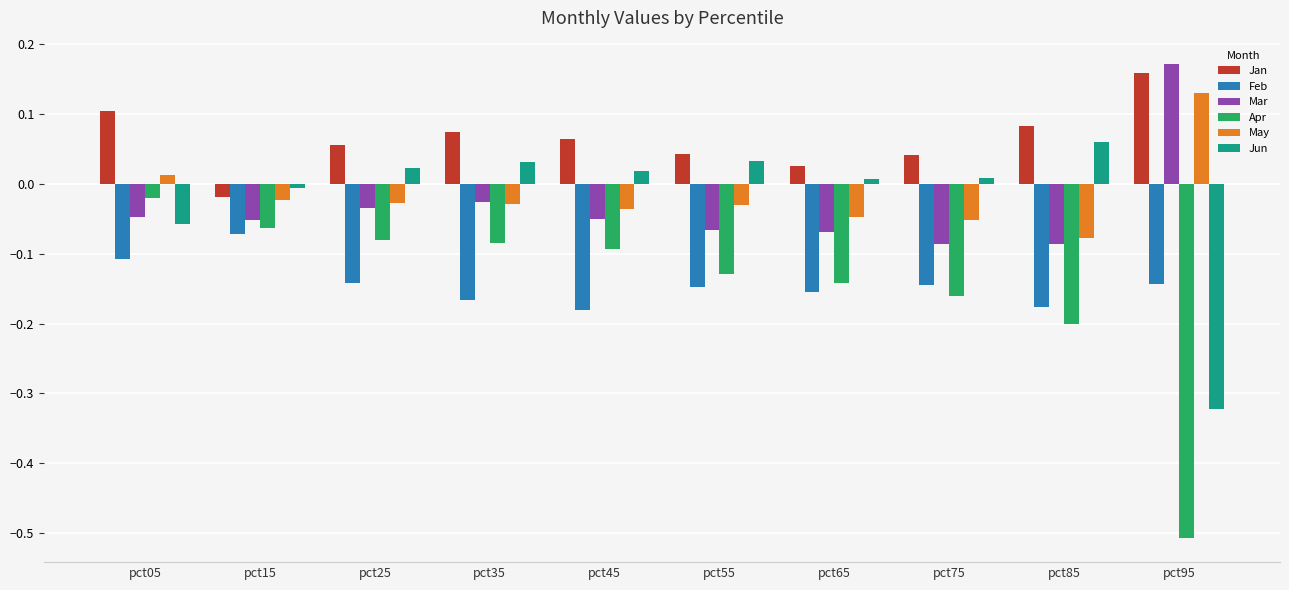

Is it true that Jun equals -0.0 at pct15?

True